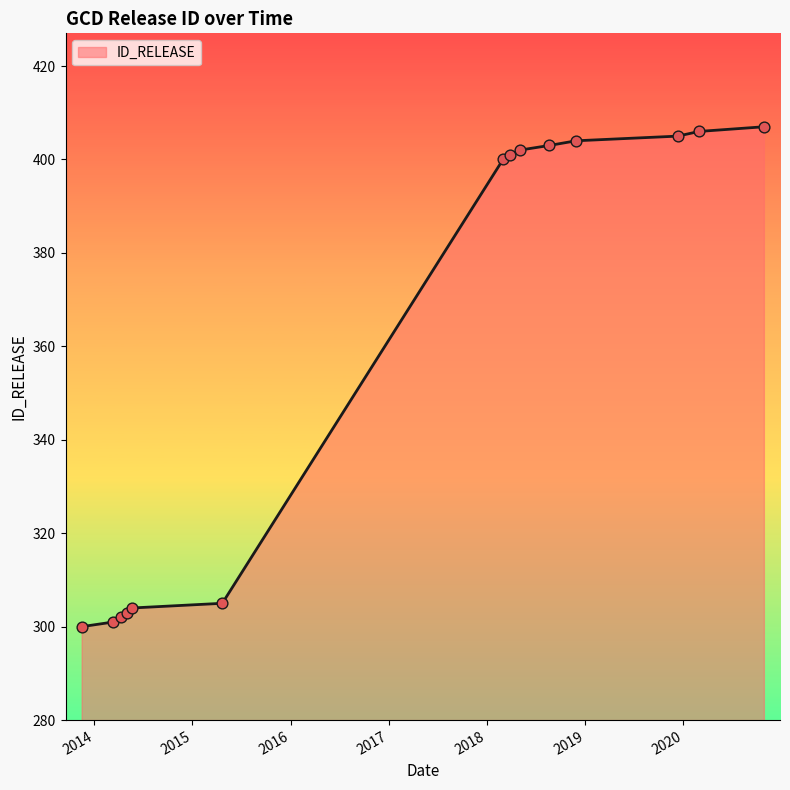

What is the difference between the maximum and minimum values?

107